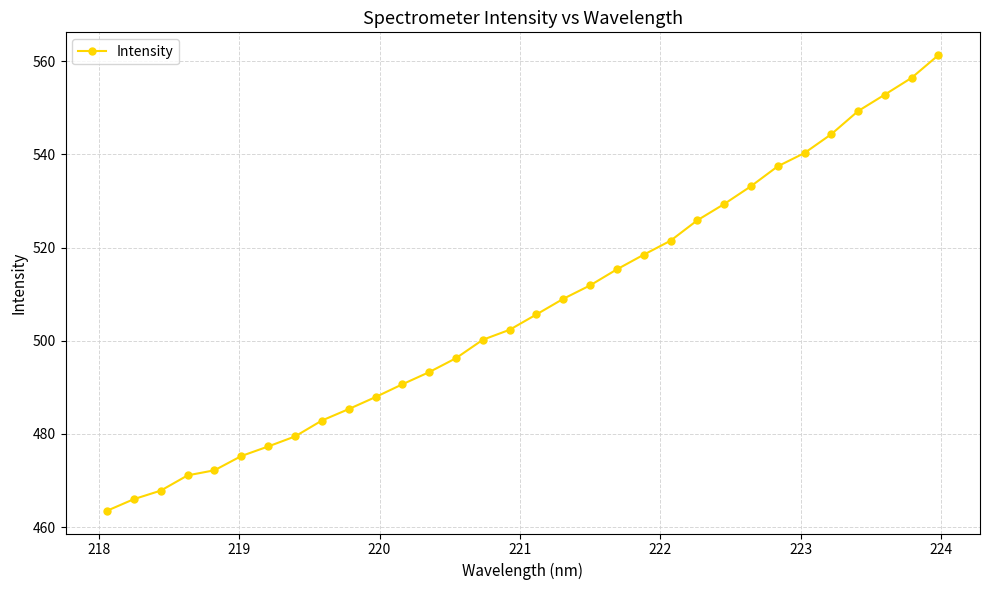

What is the smallest value displayed?

463.5